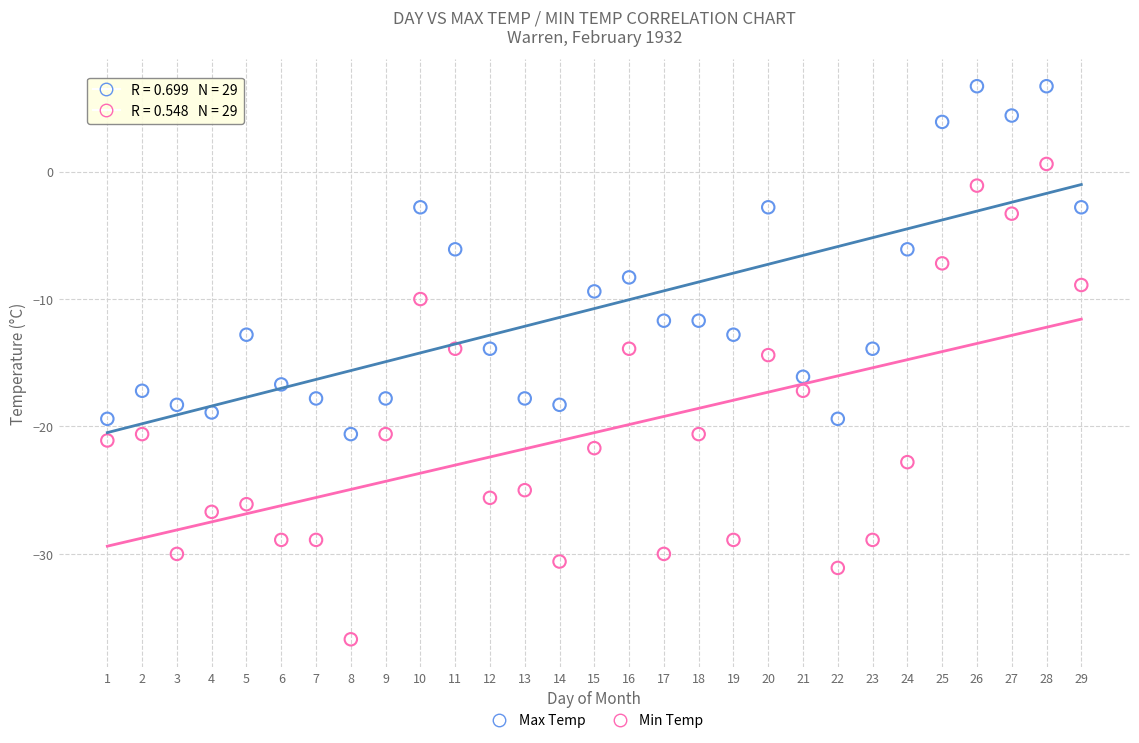

Which series contains the lowest Y value?

Min Temp